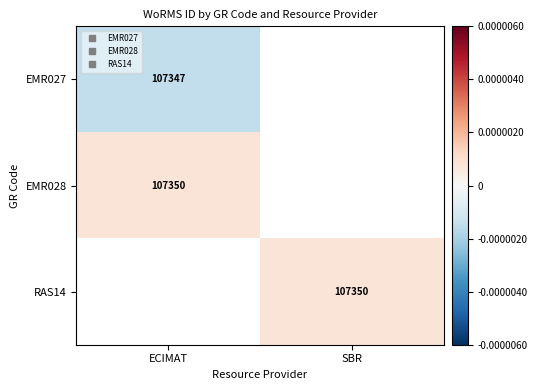

How many categories are shown in the chart?

2